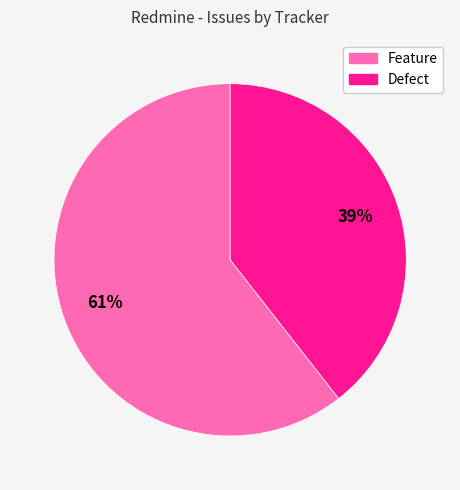

True or false: Feature accounts for 61% of the total.

True